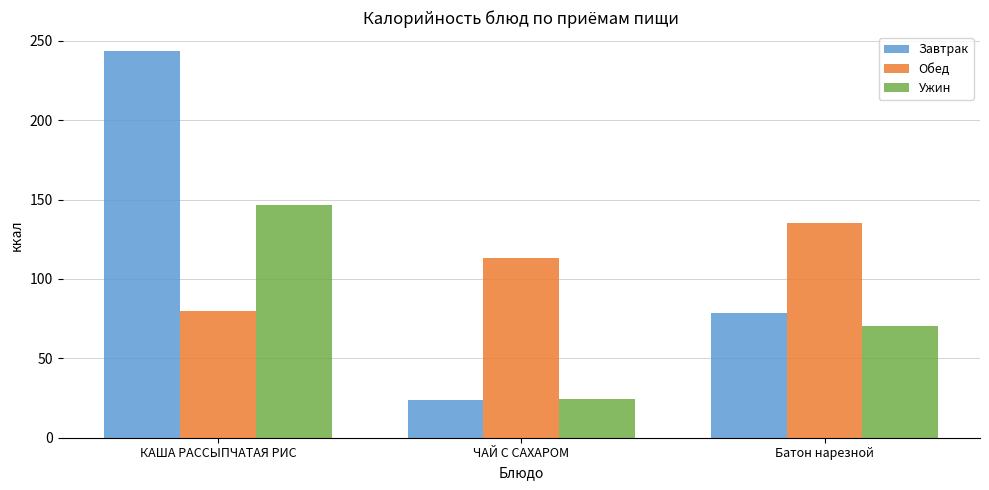

The value of Ужин at Батон нарезной is 32.0. True or false?

False